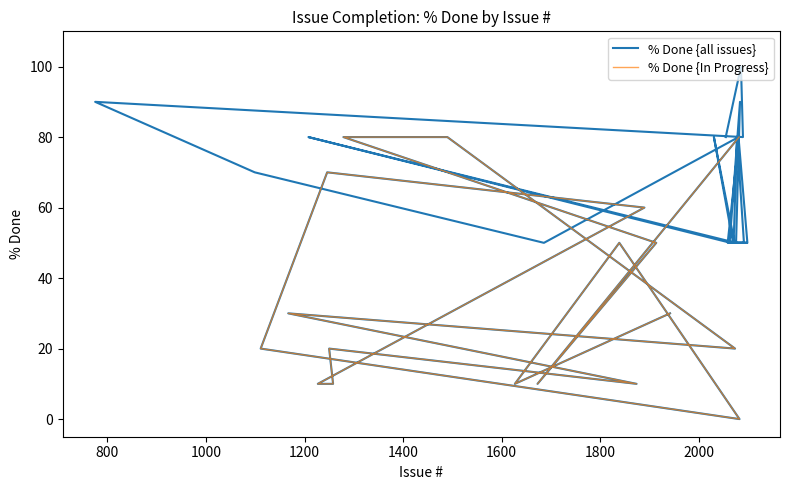

The chart shows a value of 0 at 2083. True or false?

True